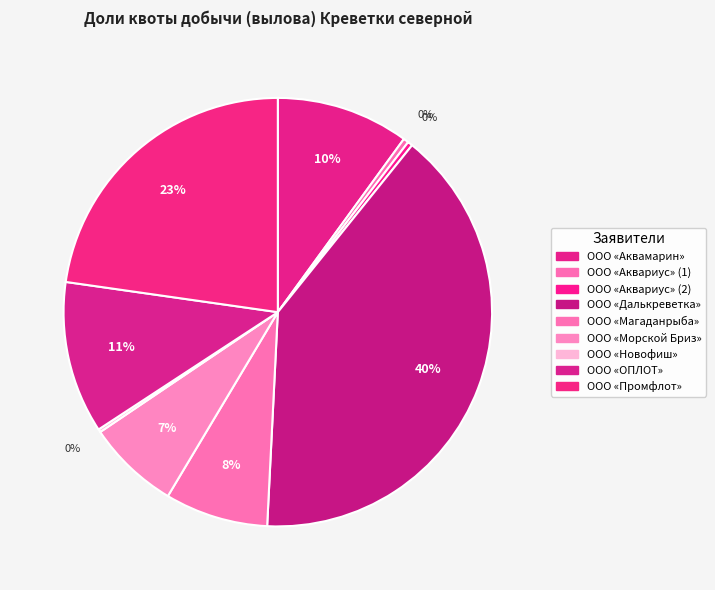

Which slice is the smallest?

ООО «Новофиш»